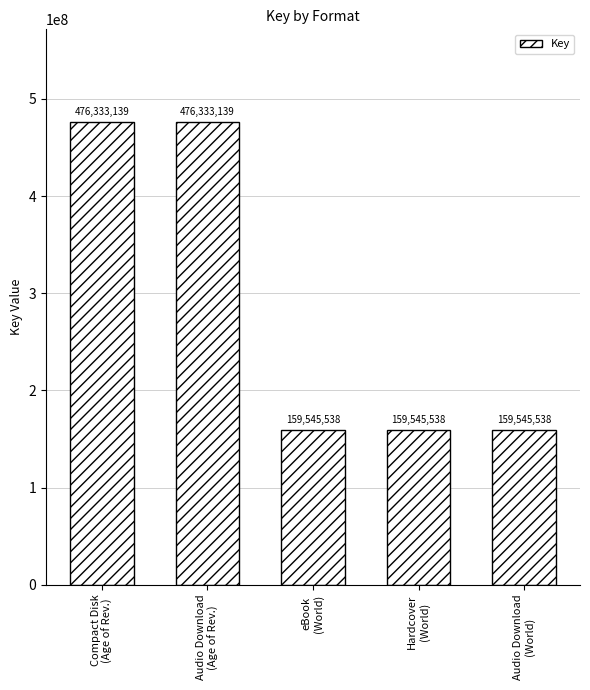

What position from the right is Audio Download
(World)?

1